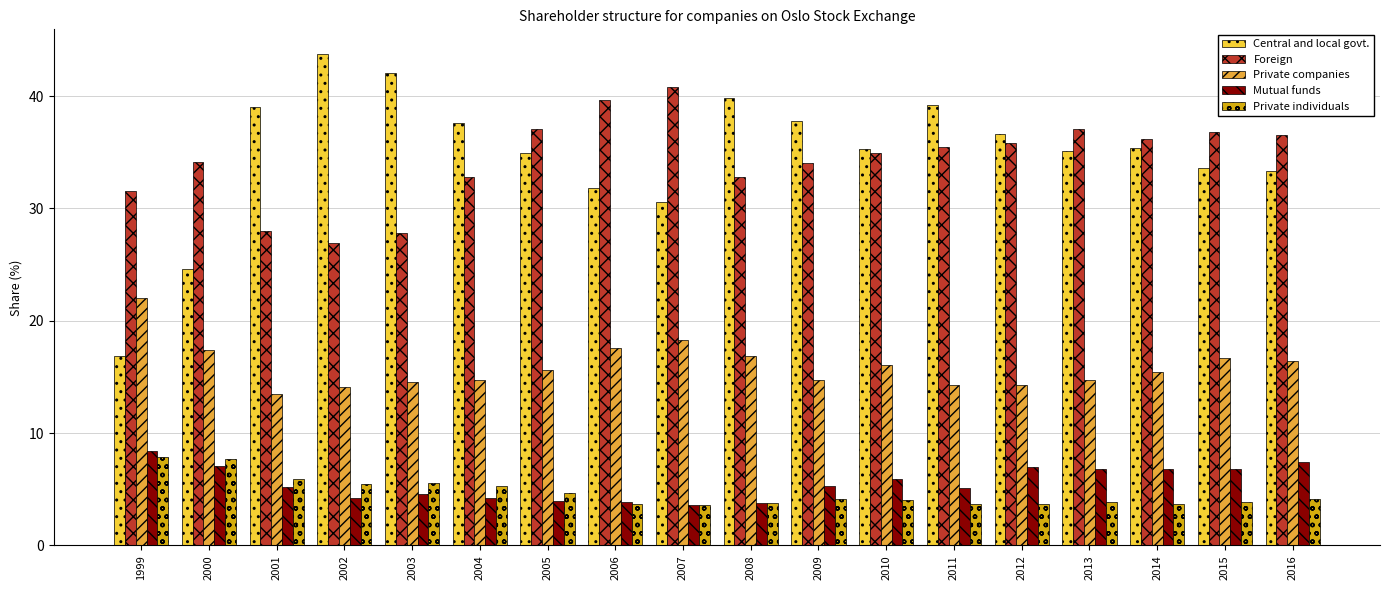

At how many categories does at least one series exceed 6?

18